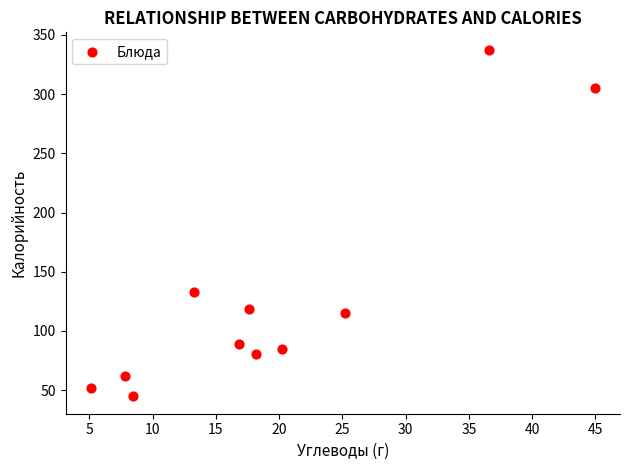

What is the average X value?

19.5